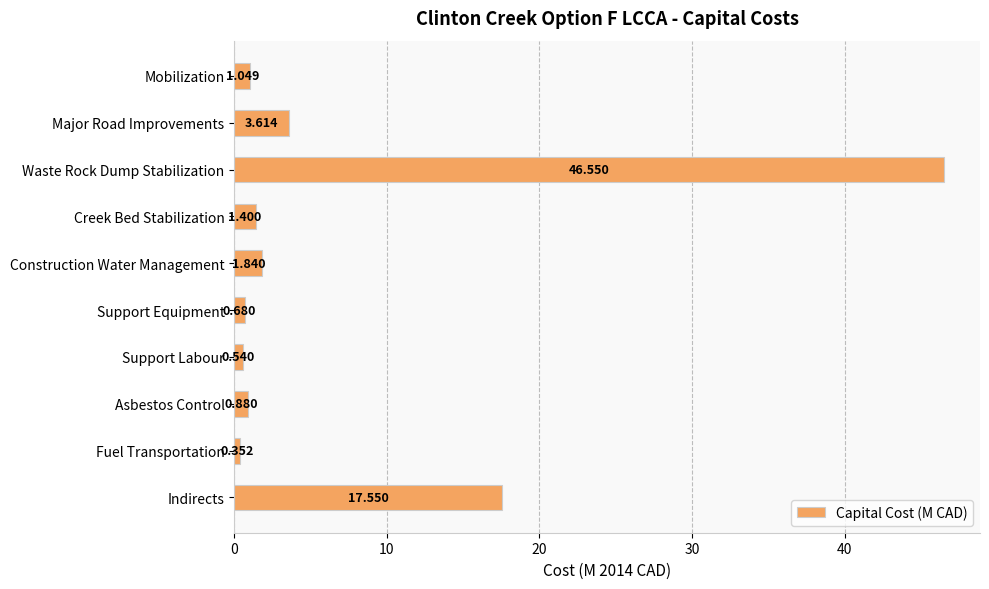

At which category does the chart reach its peak across all series?

Waste Rock Dump Stabilization